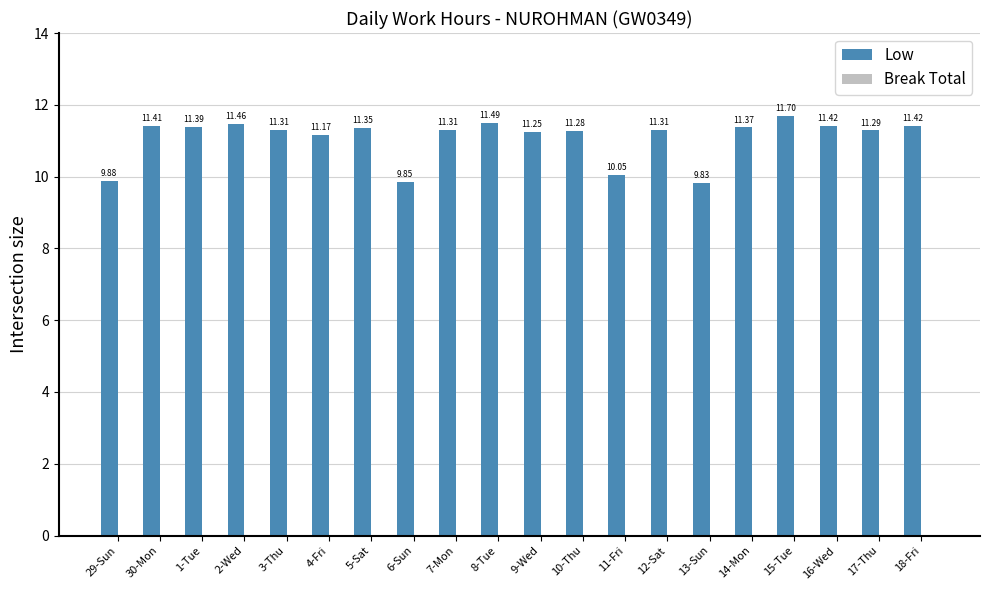

Which has a higher value, 11-Fri or 18-Fri?

18-Fri